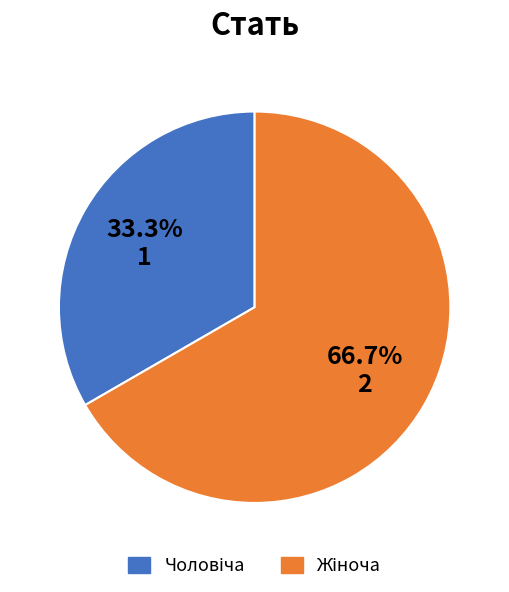

What is the change in value from Чоловіча to Жіноча?

+1